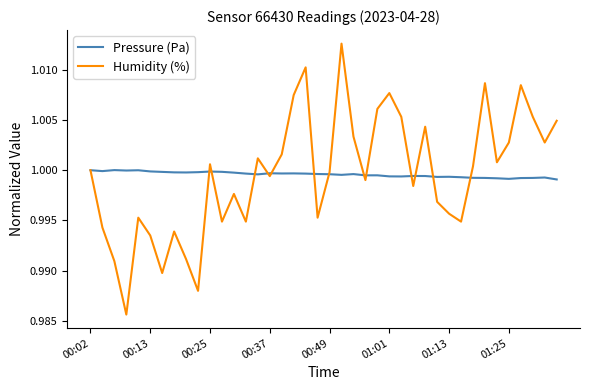

Which series has the widest spread of values?

Humidity (%)